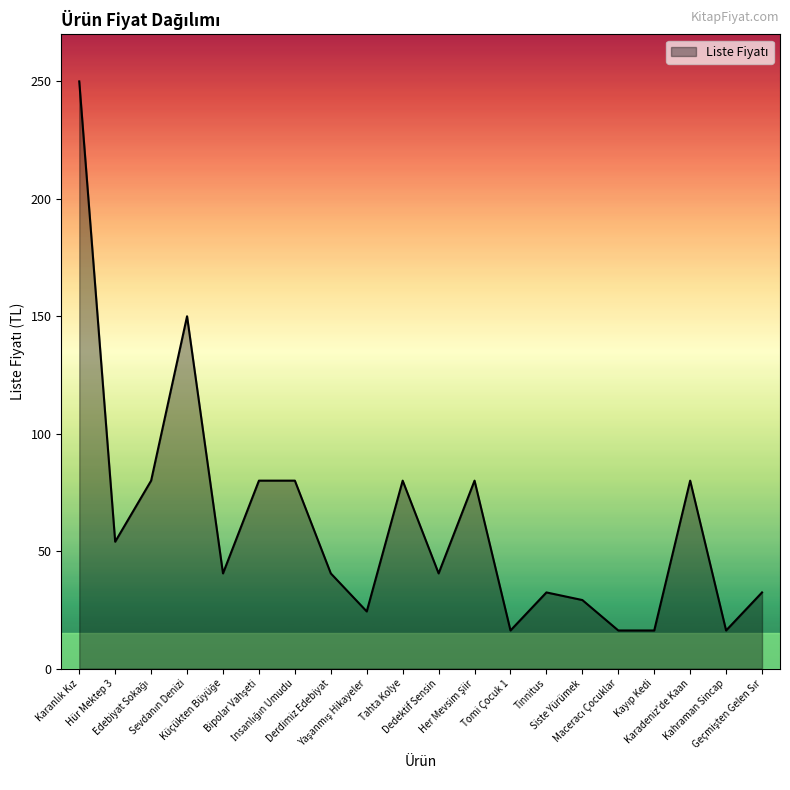

What is the greatest value displayed?

250.0